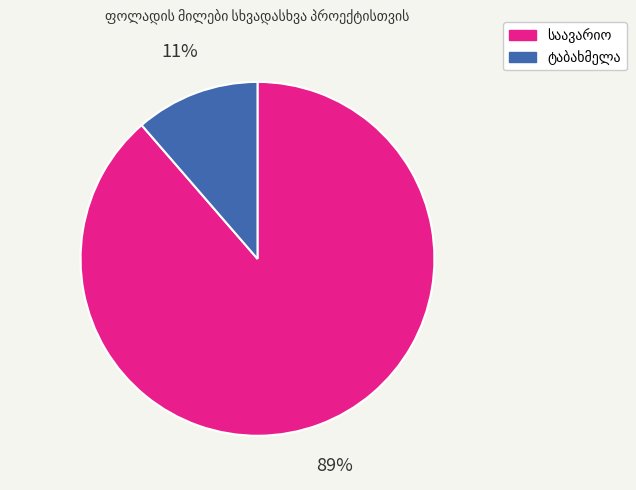

To the nearest percent, what is the average slice percentage?

50%